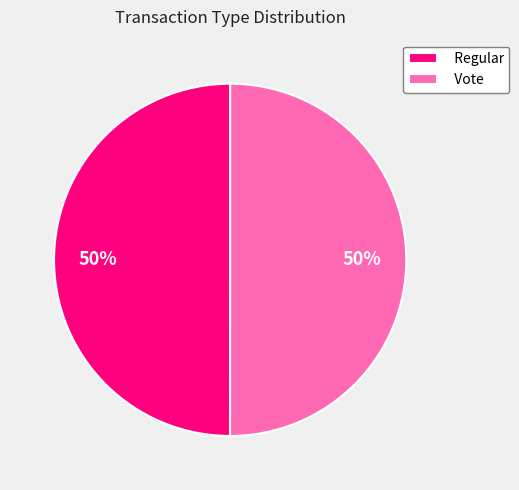

What percentage is the Regular slice, to the nearest percent?

50%